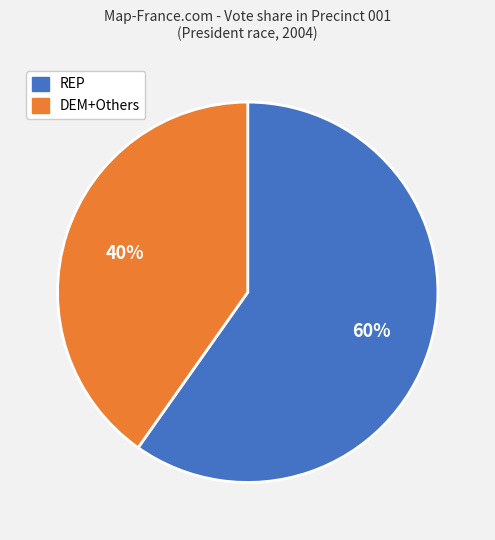

True or false: DEM+Others accounts for 34% of the total.

False